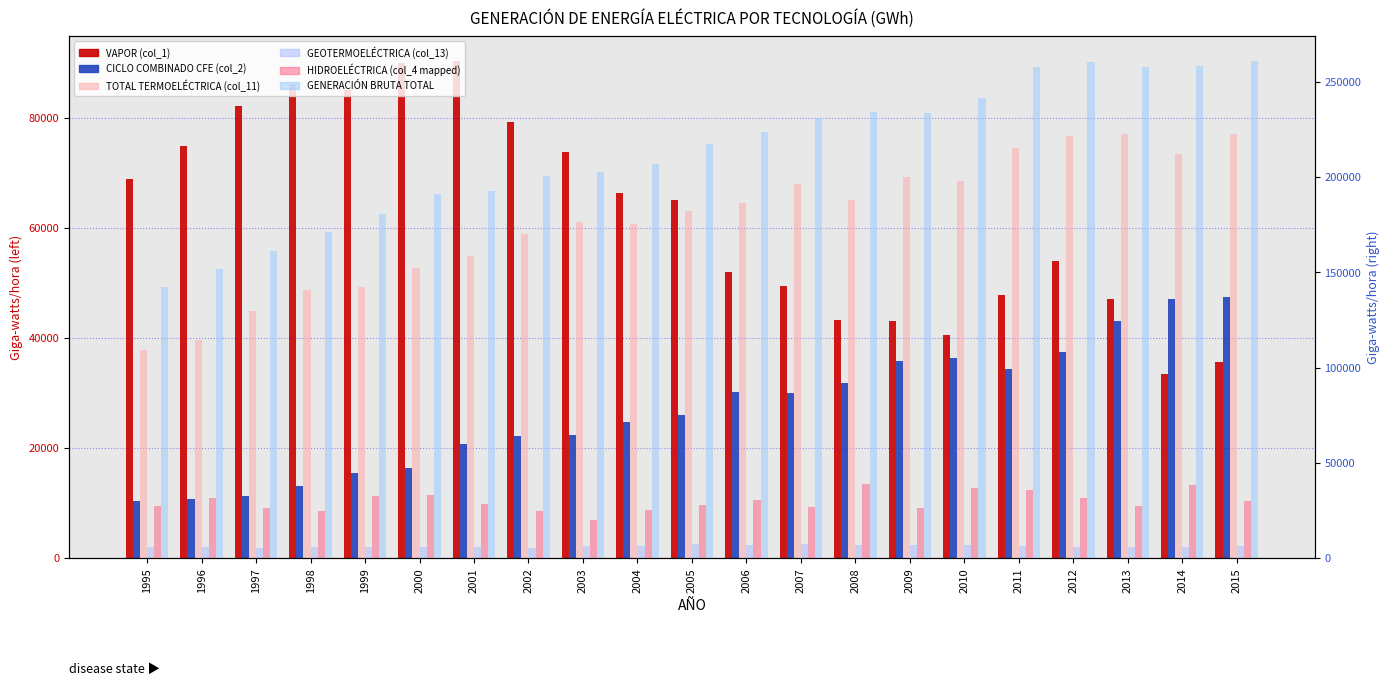

Reading left to right, list all the values displayed in this chart.

VAPOR (col_1): 1995=68968.0	1996=74805.0	1997=82102.0	1998=86204.0	1999=85105.0	2000=89892.0	2001=90394.0	2002=79299.8	2003=73743.0	2004=66334.1	2005=65077.3	2006=51930.9	2007=49482.4	2008=43325.4	2009=43111.7	2010=40569.6	2011=47868.9	2012=53917.8	2013=47166.8	2014=33480.8	2015=35673.2
CICLO COMBINADO CFE (col_2): 1995=10401.0	1996=10660.0	1997=11233.0	1998=13182.0	1999=15526.0	2000=16354.0	2001=20787.0	2002=22216.6	2003=22437.1	2004=24796.9	2005=26010.9	2006=30120.1	2007=30066.9	2008=31823.8	2009=35768.2	2010=36375.6	2011=34448.8	2012=37431.0	2013=43114.9	2014=47057.4	2015=47513.3
TOTAL TERMOELÉCTRICA (col_11): 1995=109159.0	1996=114709.0	1997=129487.0	1998=140701.0	1999=142496.0	2000=152371.0	2001=158510.0	2002=170096.5	2003=176555.3	2004=175359.5	2005=182243.9	2006=186528.5	2007=196232.2	2008=187893.9	2009=200037.8	2010=197967.6	2011=215223.8	2012=221618.4	2013=222519.3	2014=212021.6	2015=222325.2
GEOTERMOELÉCTRICA (col_13): 1995=5672.0	1996=5730.0	1997=5467.0	1998=5657.0	1999=5623.0	2000=5890.0	2001=5568.0	2002=5397.6	2003=6281.7	2004=6576.8	2005=7298.5	2006=6685.4	2007=7403.9	2008=7055.8	2009=6739.7	2010=6618.5	2011=6506.6	2012=5816.6	2013=6069.7	2014=5999.6	2015=6291.1
HIDROELÉCTRICA (col_4 mapped): 1995=27531.0	1996=31440.0	1997=26430.0	1998=24617.0	1999=32713.0	2000=33075.0	2001=28436.0	2002=24861.7	2003=19753.2	2004=25076.4	2005=27611.4	2006=30304.8	2007=27042.2	2008=38892.0	2009=26445.0	2010=36738.5	2011=35795.9	2012=31316.6	2013=27444.1	2014=38144.8	2015=30050.8
GENERACIÓN BRUTA TOTAL: 1995=142367.0	1996=151882.0	1997=161385.0	1998=170981.0	1999=180839.0	2000=191346.0	2001=192523.0	2002=200362.4	2003=202595.5	2004=207018.9	2005=217158.8	2006=223563.5	2007=230926.6	2008=234096.3	2009=233471.6	2010=241490.9	2011=257883.5	2012=260497.8	2013=257860.1	2014=258255.8	2015=261066.8